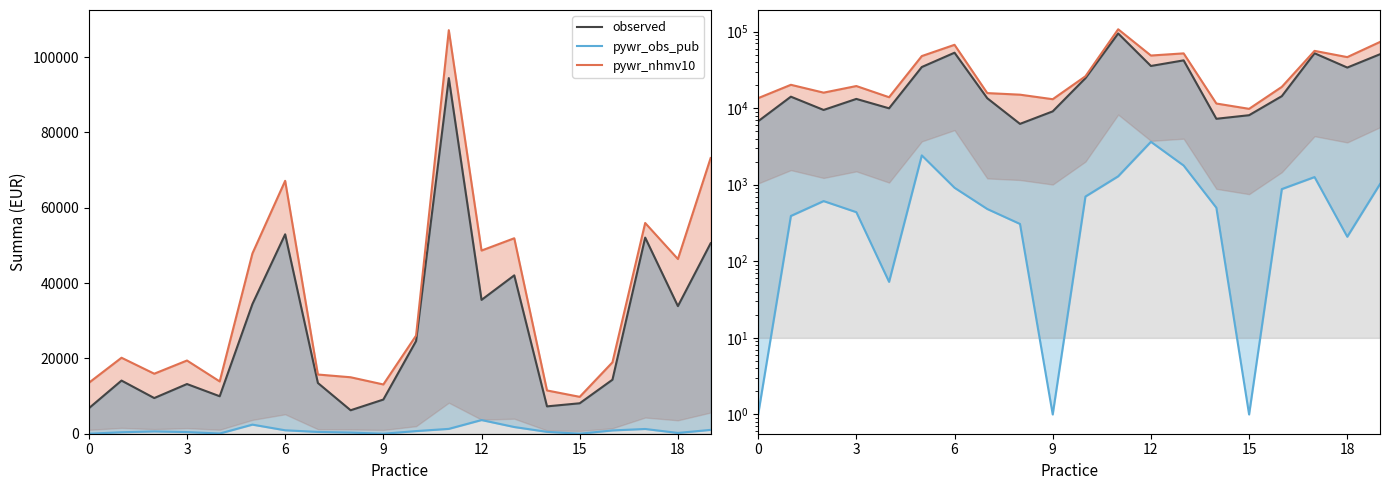

True or false: observed and pywr_obs_pub cross at least once.

False